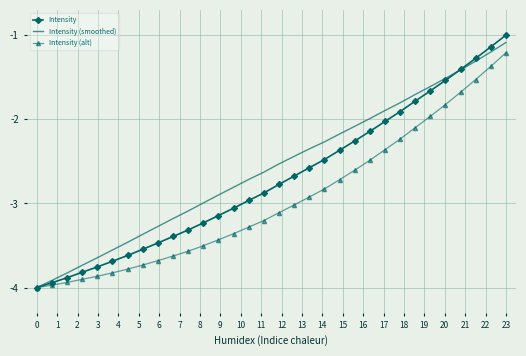

Which series has the widest spread of values?

Intensity